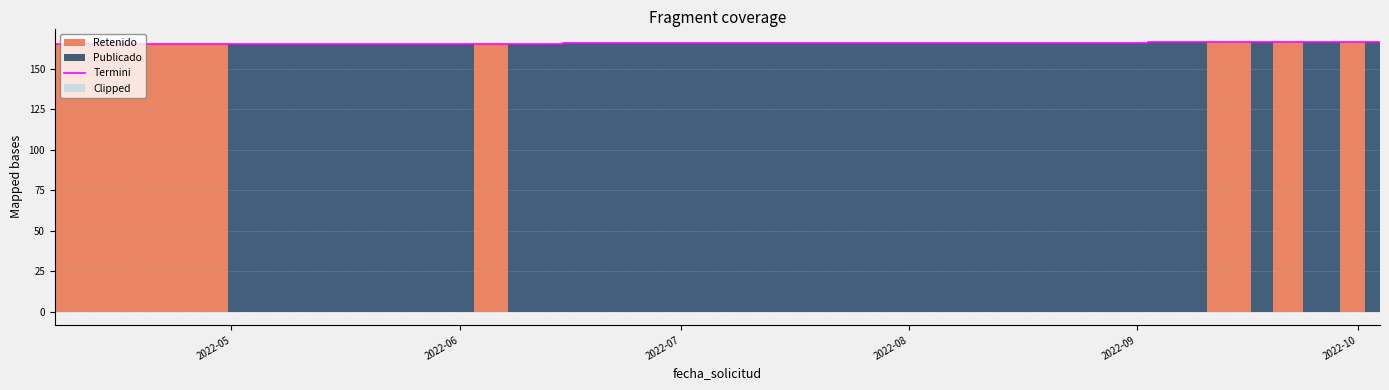

What is the lowest value of the Termini series?

165.0